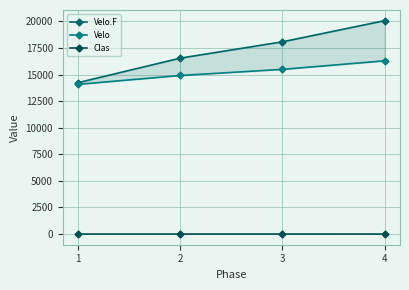

At which label does Clas reach its minimum?

4